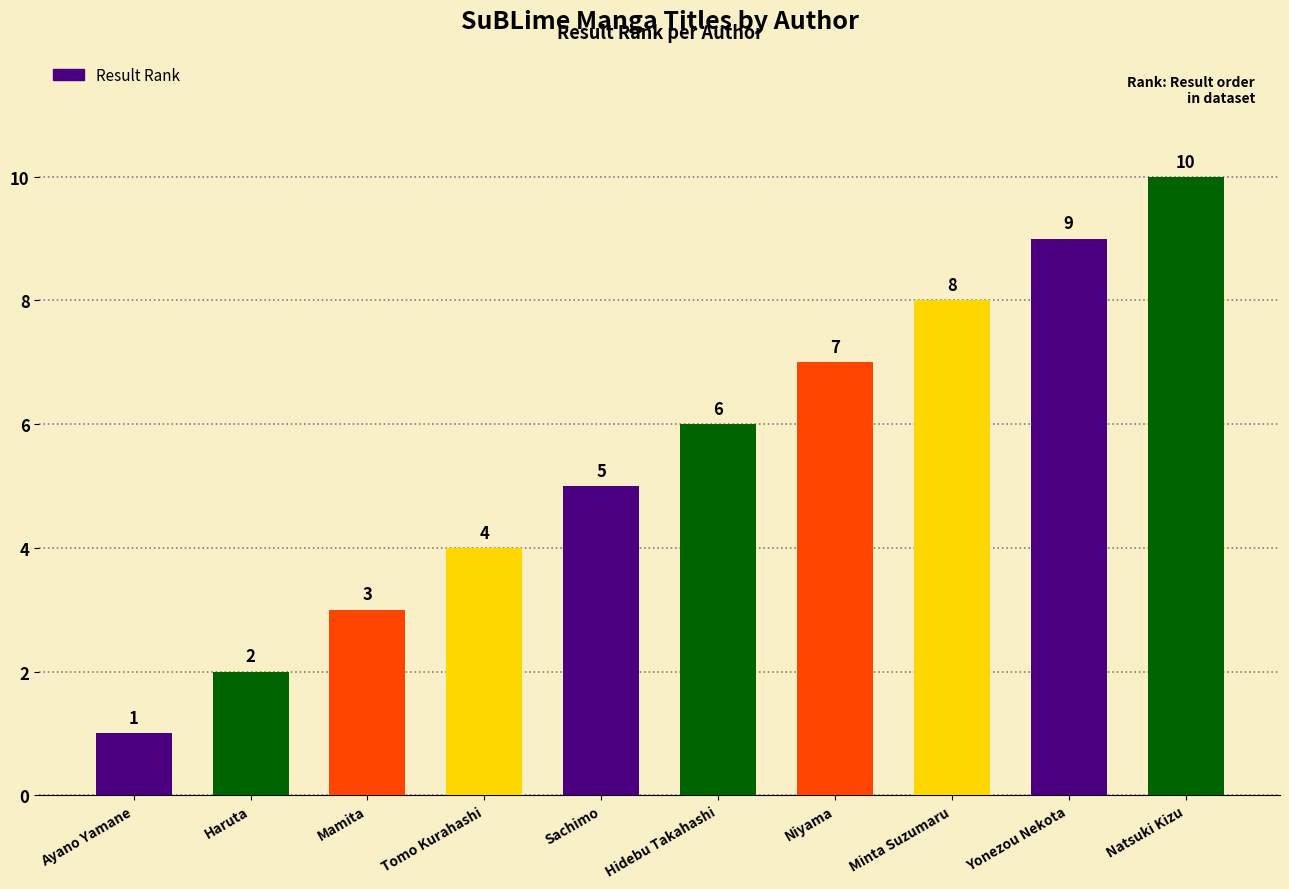

How many values are between 3 and 8?

6